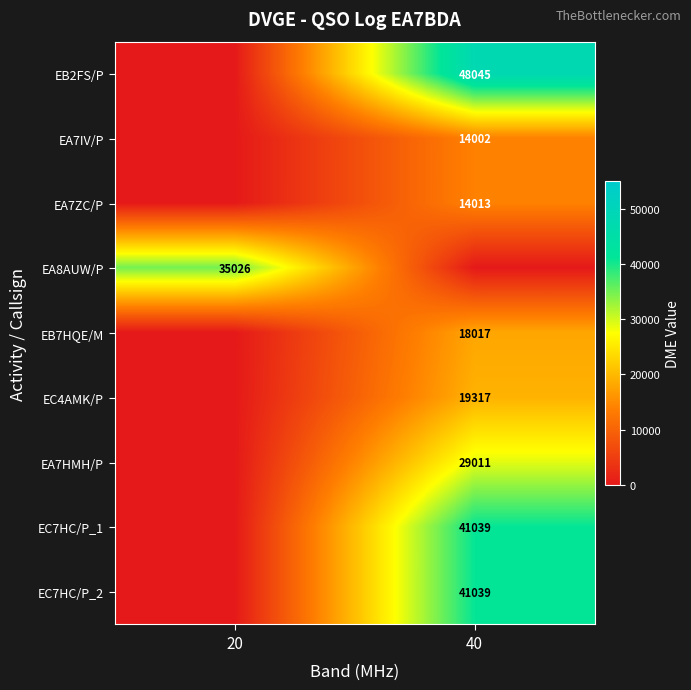

The value of EA7HMH/P at 40 is 48776. True or false?

False